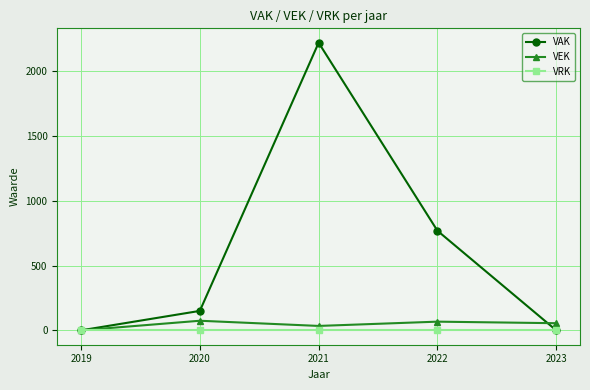

Which series changed the most between 2020 and 2023?

VAK